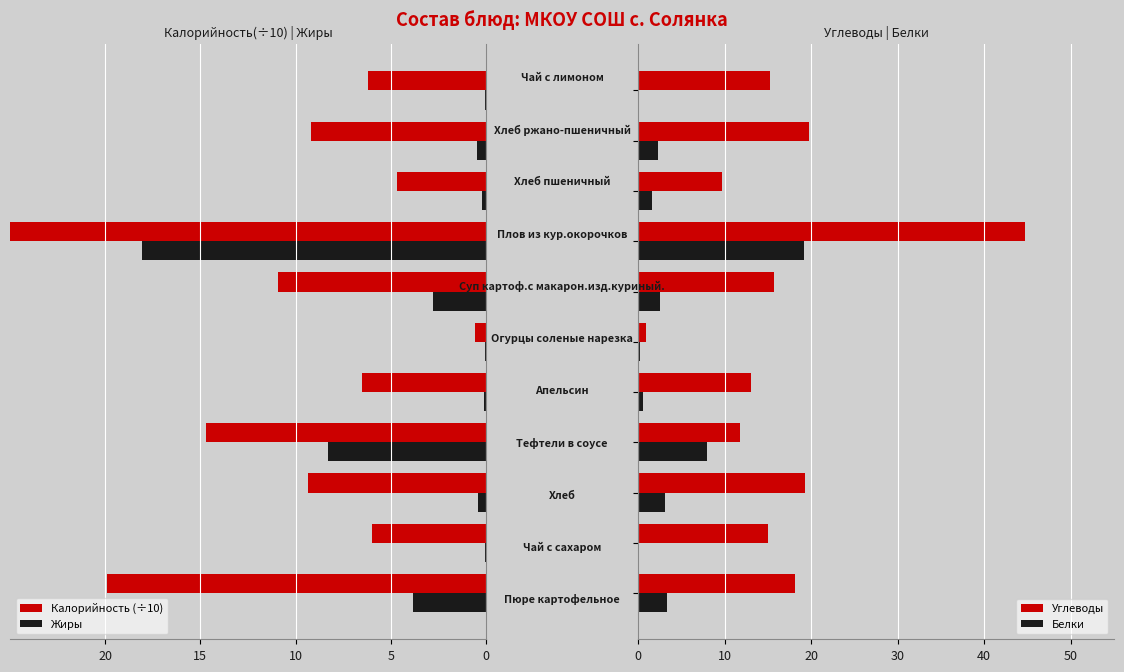

How many bars are there in total?

44